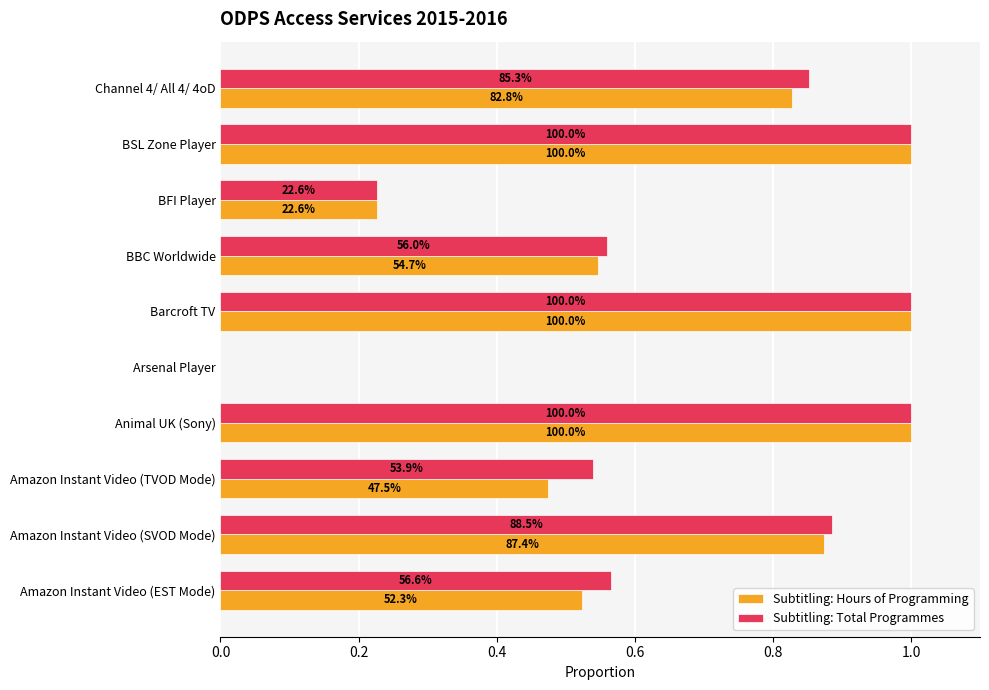

Reading left to right, transcribe all the data shown in this chart.

Subtitling: Hours of Programming: 0.5	0.9	0.5	1.0	0.0	1.0	0.5	0.2	1.0	0.8
Subtitling: Total Programmes: 0.6	0.9	0.5	1.0	0.0	1.0	0.6	0.2	1.0	0.9